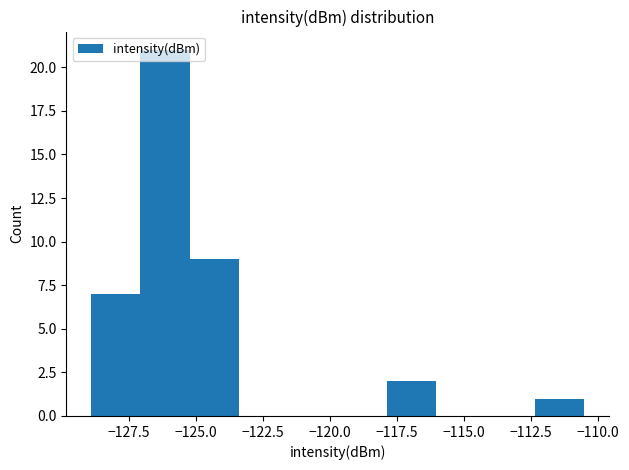

Around what value on the x-axis is the tallest bar? Give the approximate position of its centre, as read against the axis.

-126.0